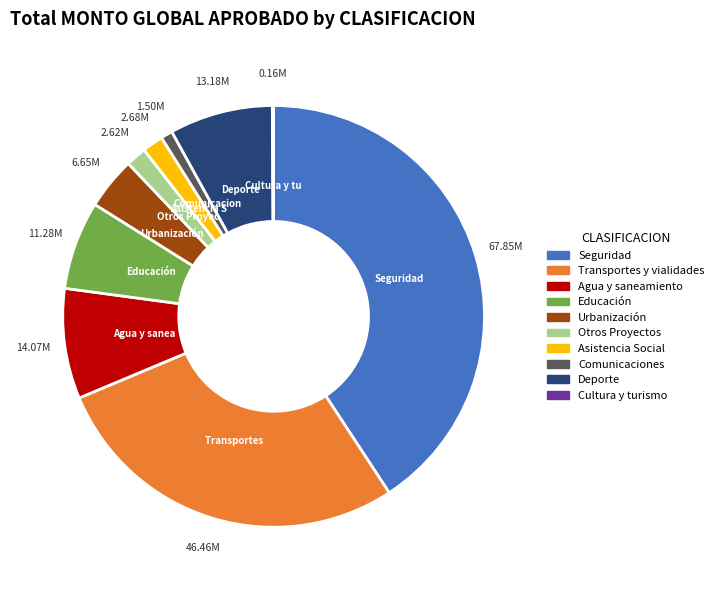

Do Otros Proyectos and Agua y saneamiento together represent more than half of the pie?

No